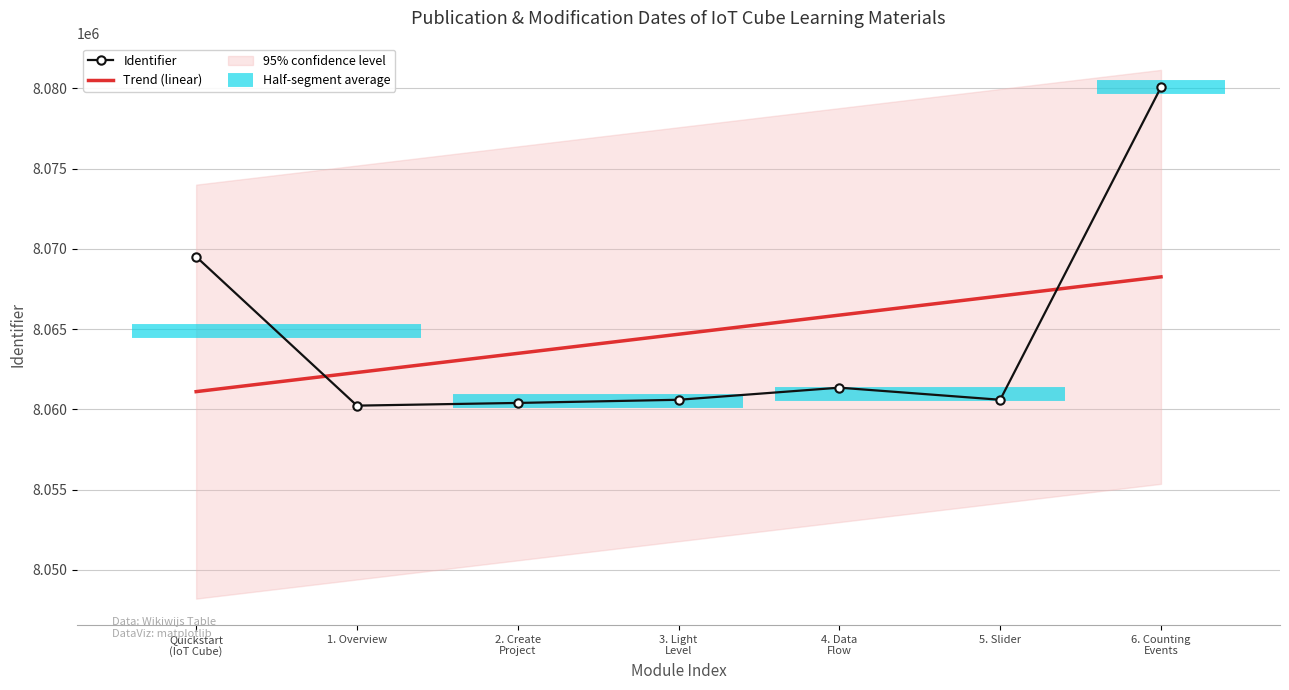

What is the sum of all Identifier values?

56452759.0